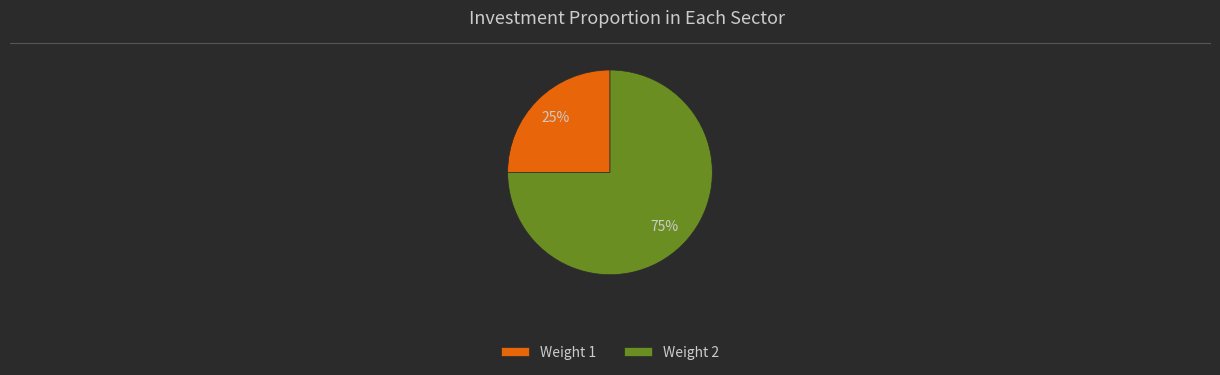

What is the majority slice?

Weight 2